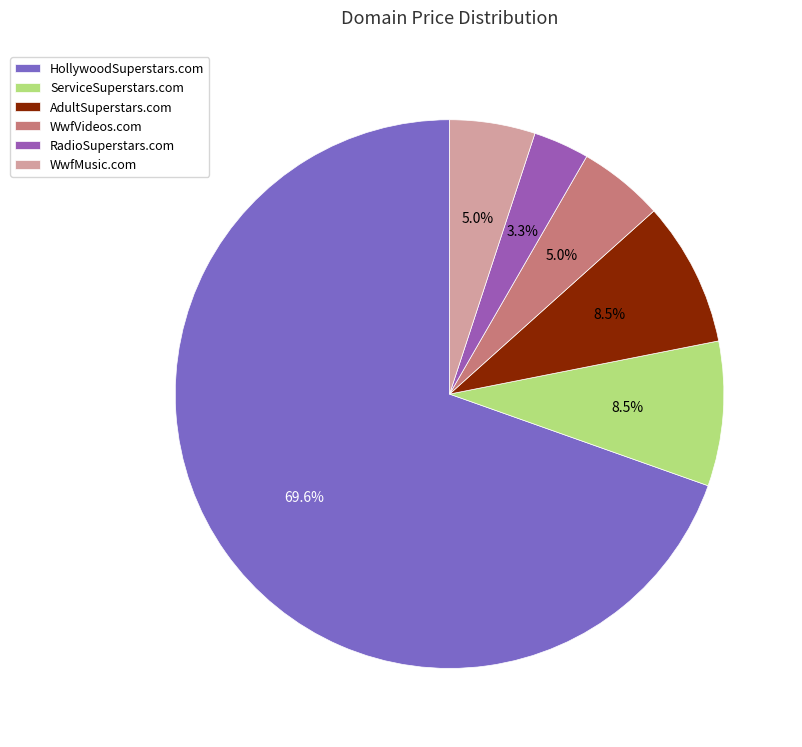

What is the largest slice in the pie chart?

HollywoodSuperstars.com